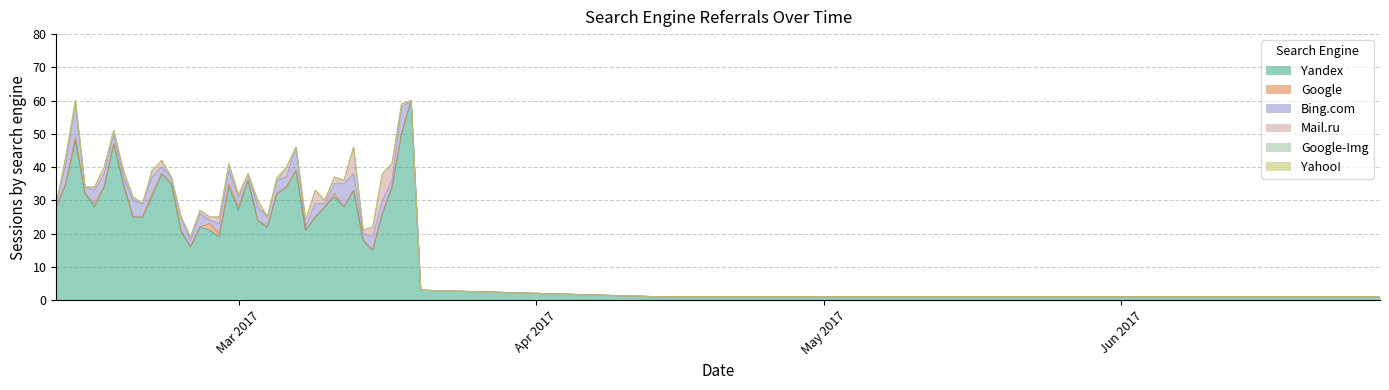

What is the highest value of the Yandex series?

60